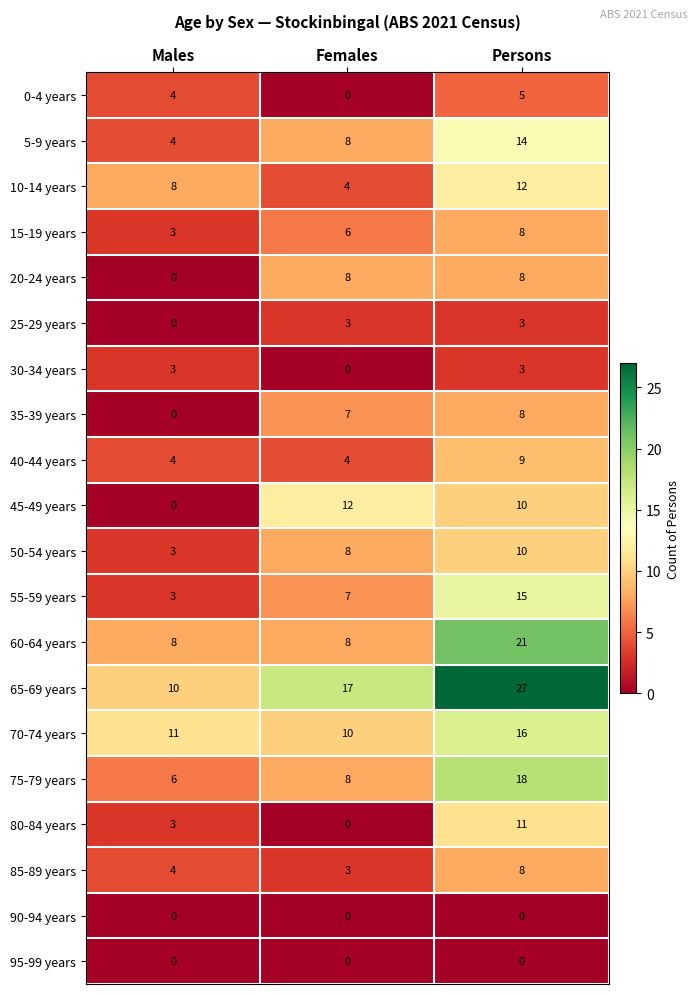

Where is 75-79 years nearest to the value 12?

Females